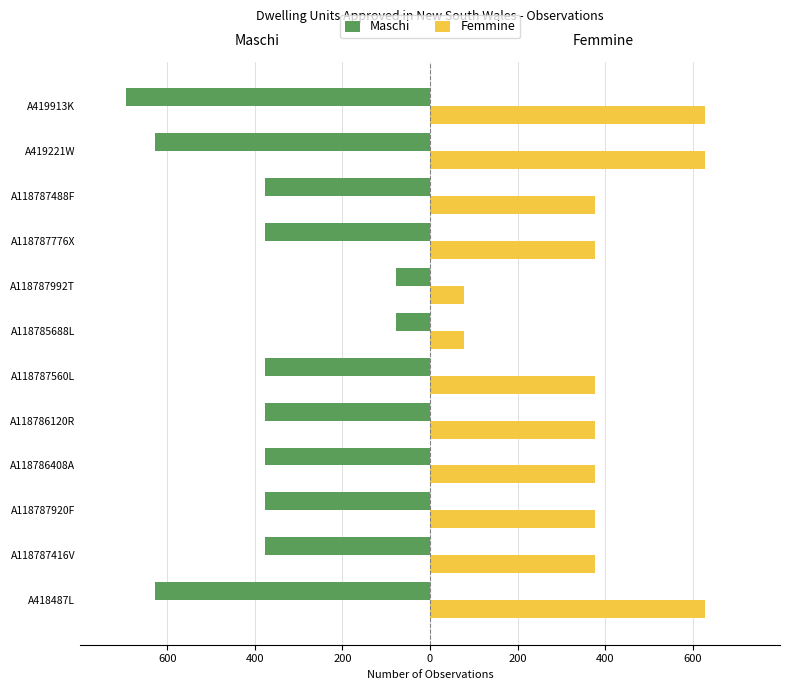

What is the difference between the second highest and second lowest values in the Maschi series?

552